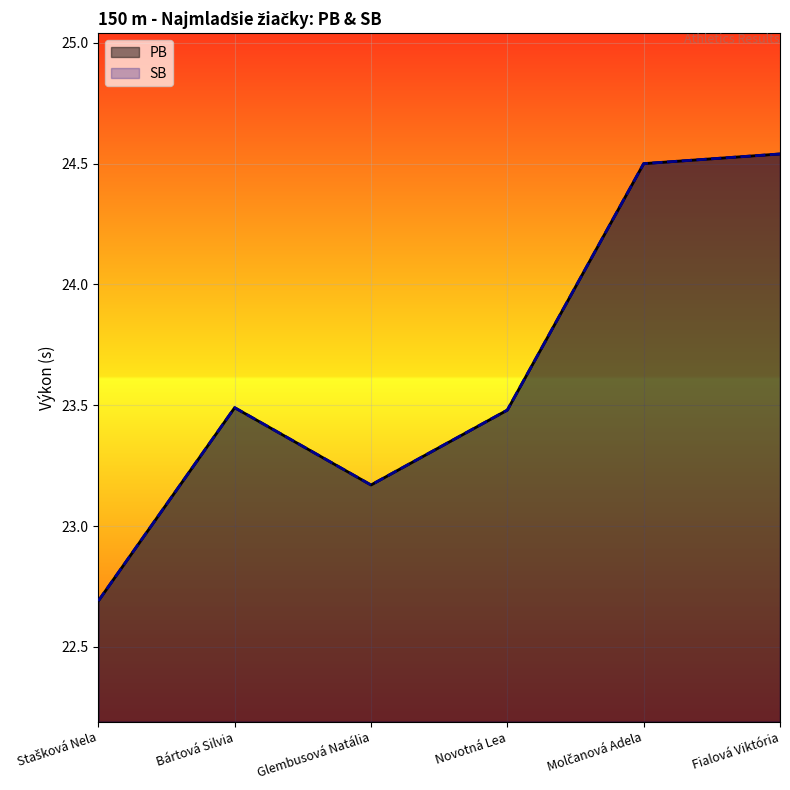

Which label corresponds to the largest value in the chart?

Fialová Viktória